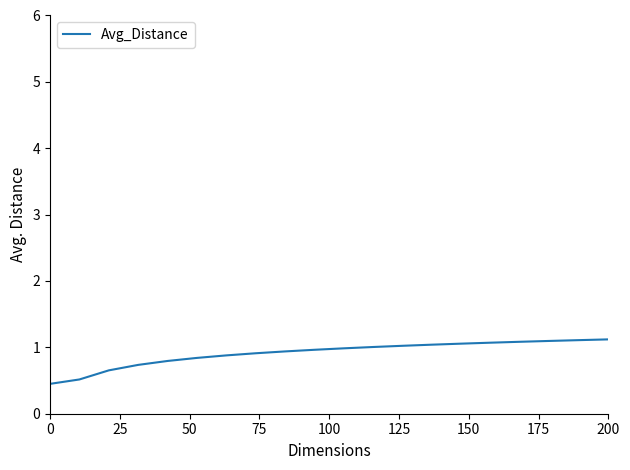

What is the maximum value shown in the chart?

1.1